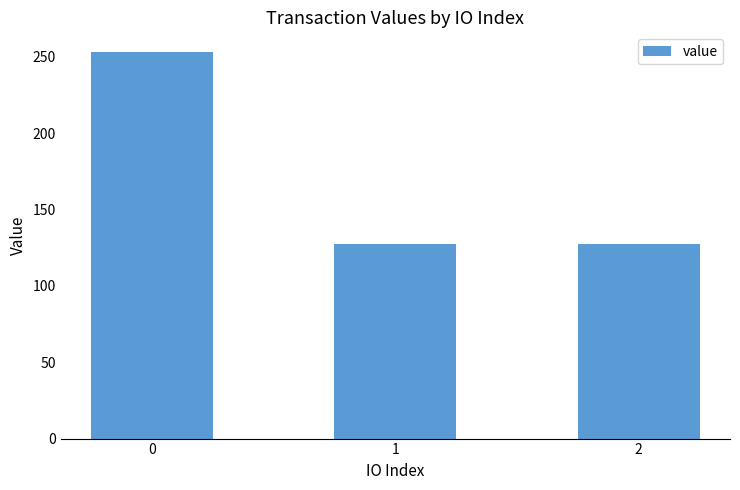

What is the greatest value displayed?

253.4